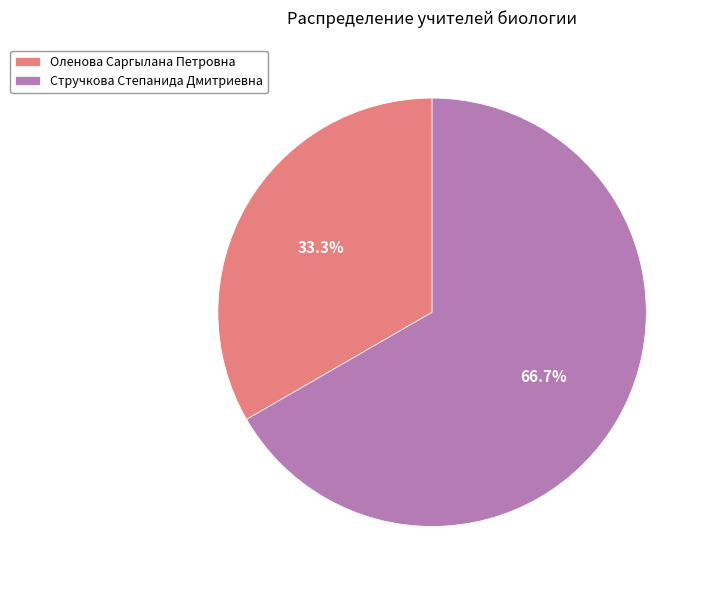

True or false: Оленова Саргылана Петровна accounts for 23% of the total.

False